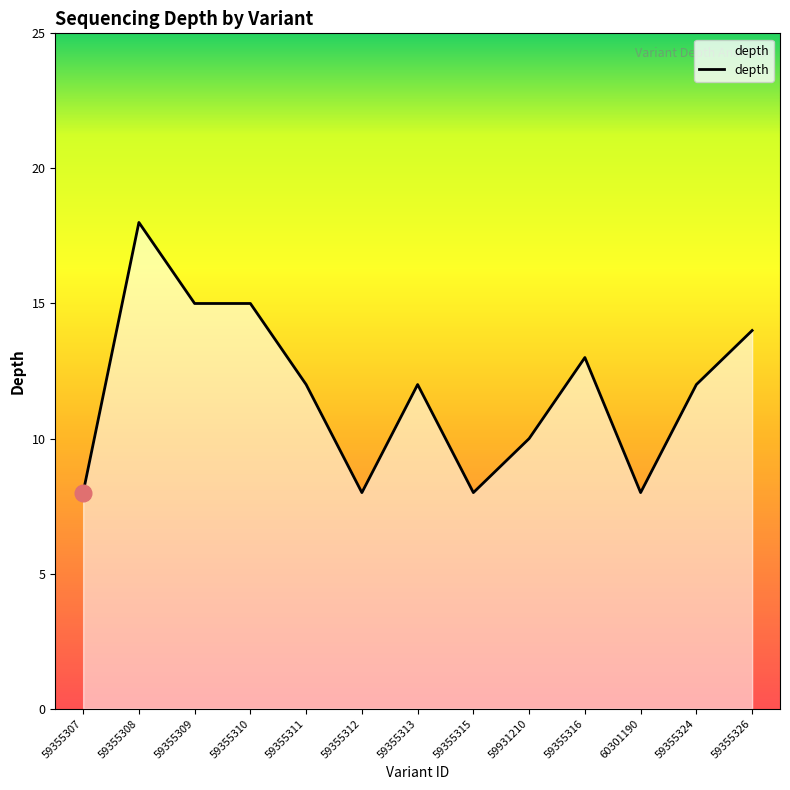

How many lines are shown in the chart?

1